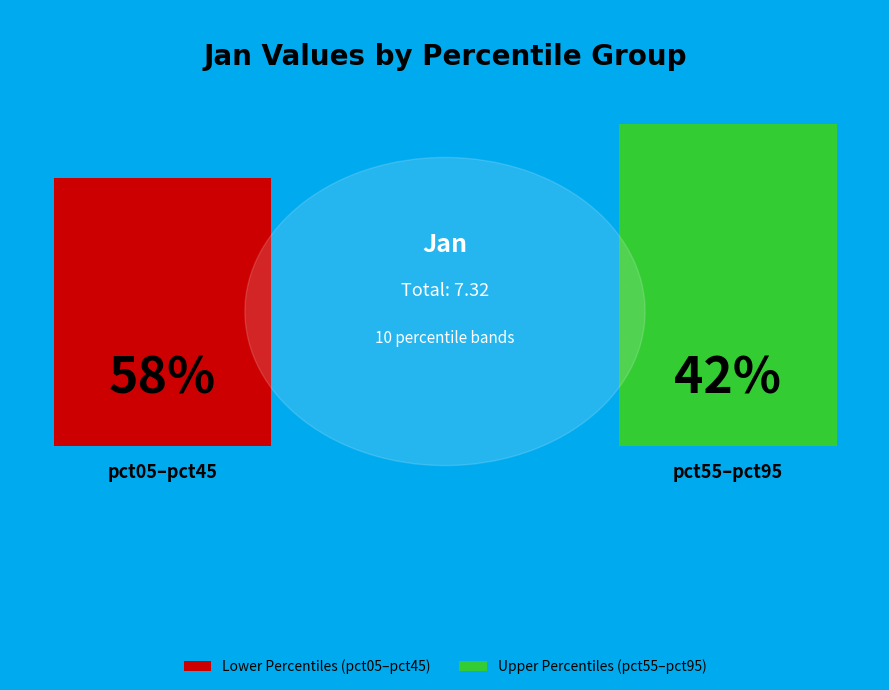

What percentage is the pct85 slice, to the nearest percent?

9%